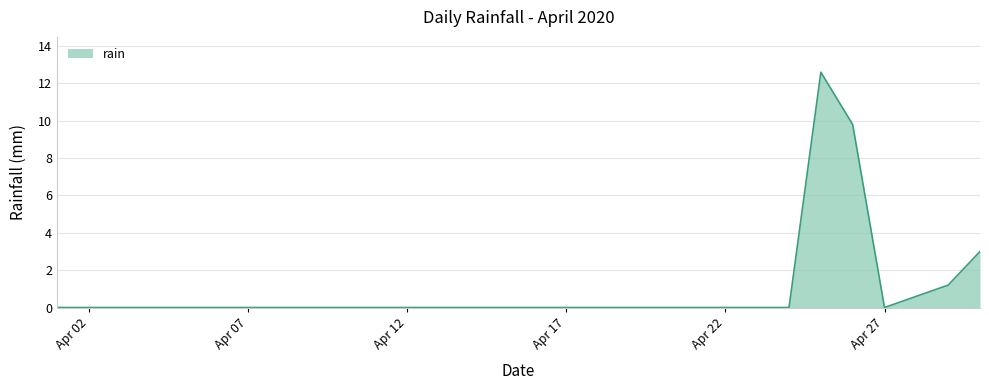

What is the difference between the maximum and minimum values?

12.6